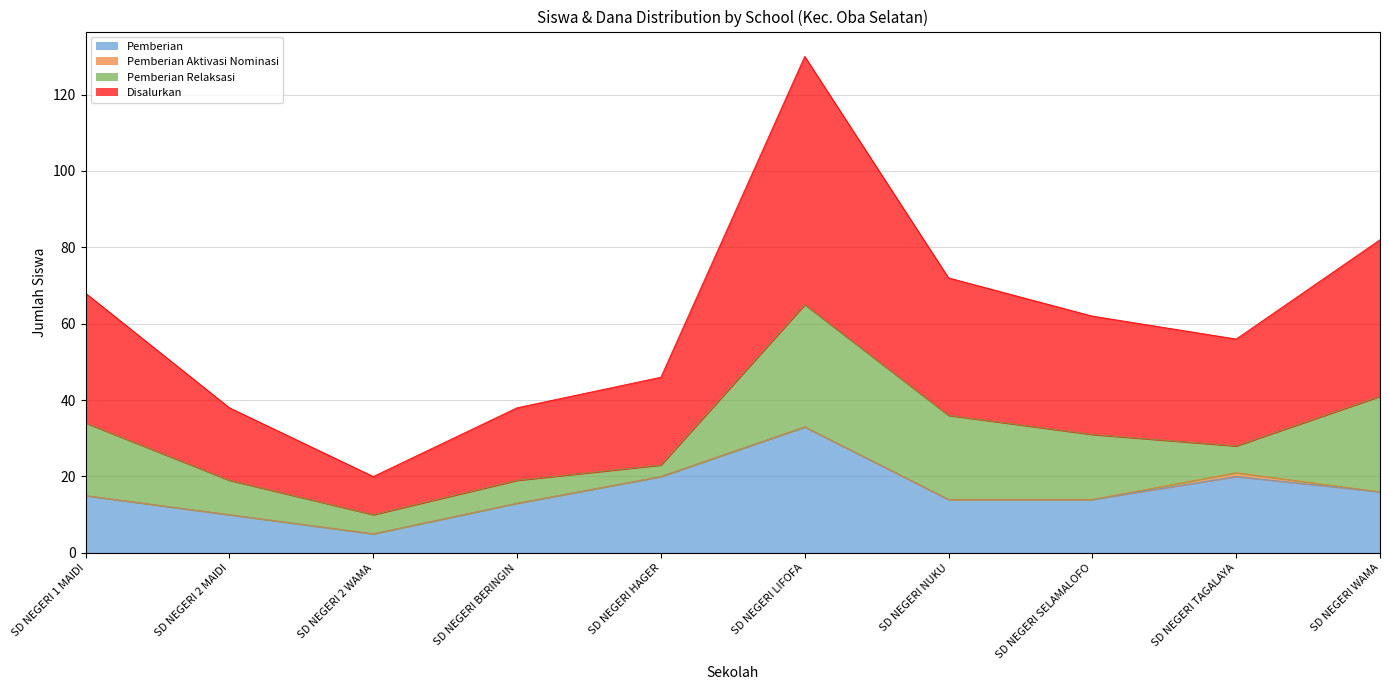

Which category has the highest value in the Pemberian series?

SD NEGERI LIFOFA